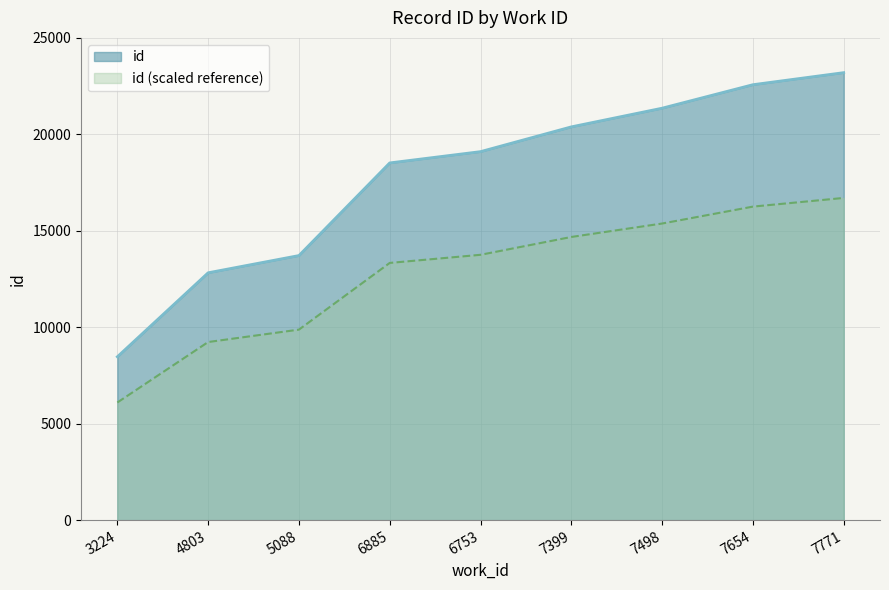

True or false: the data shows 31660 at 7399.

False